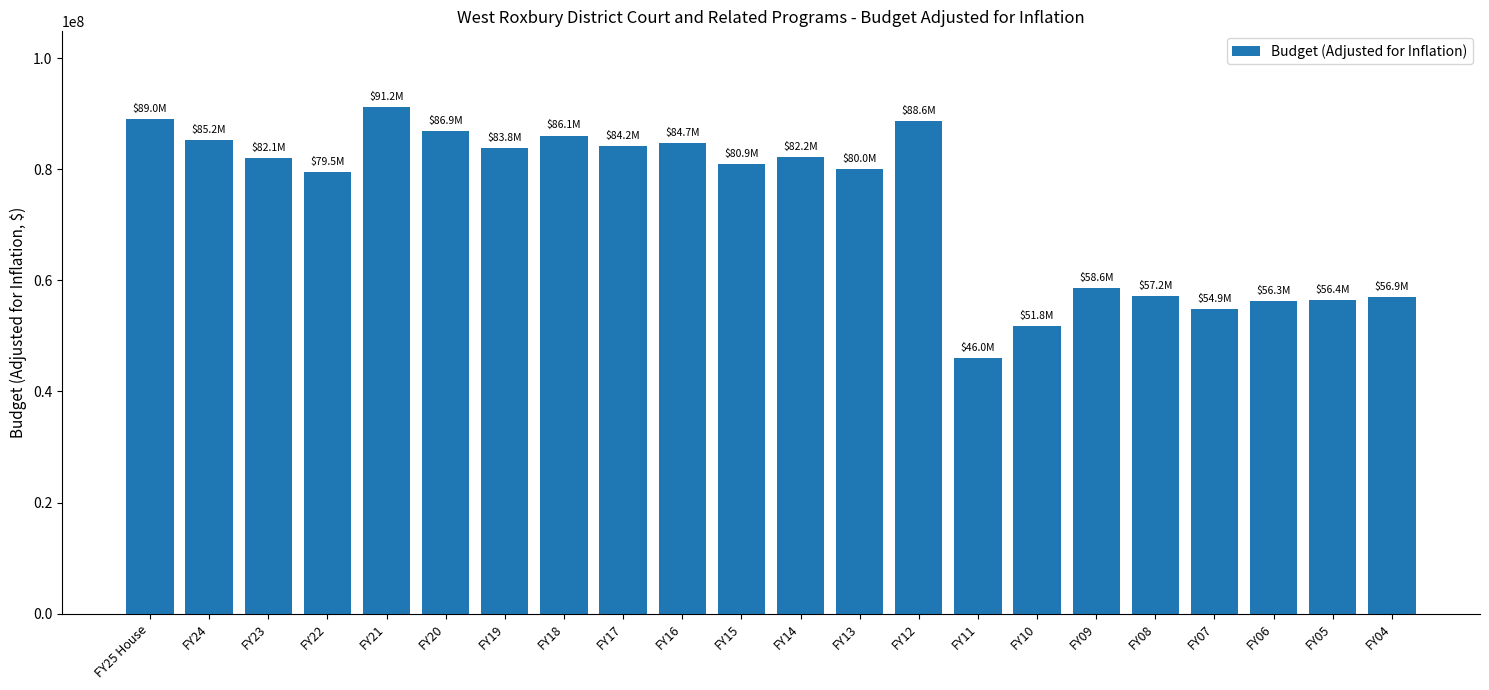

What is the difference between the second highest and minimum values?

42958612